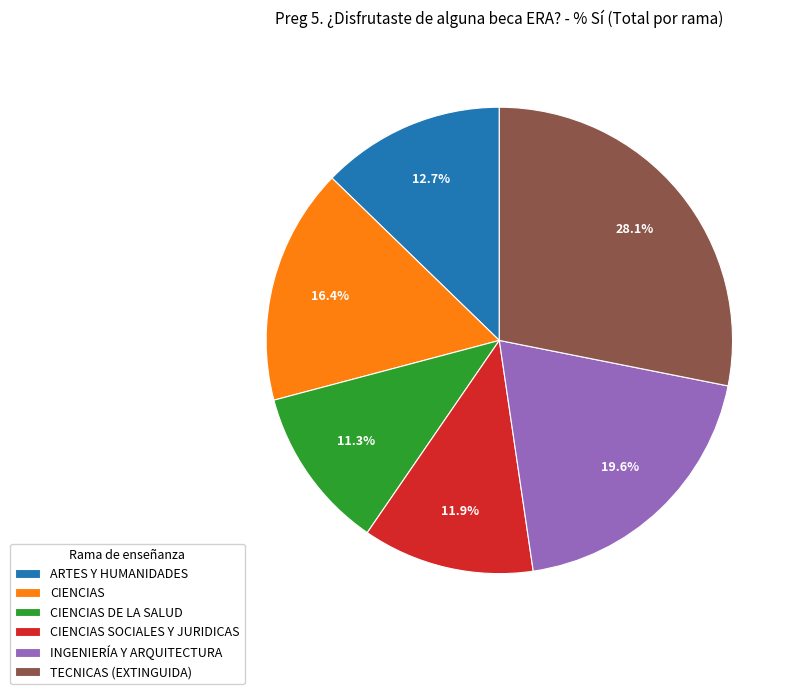

Does ARTES Y HUMANIDADES account for over 50% of the chart?

No